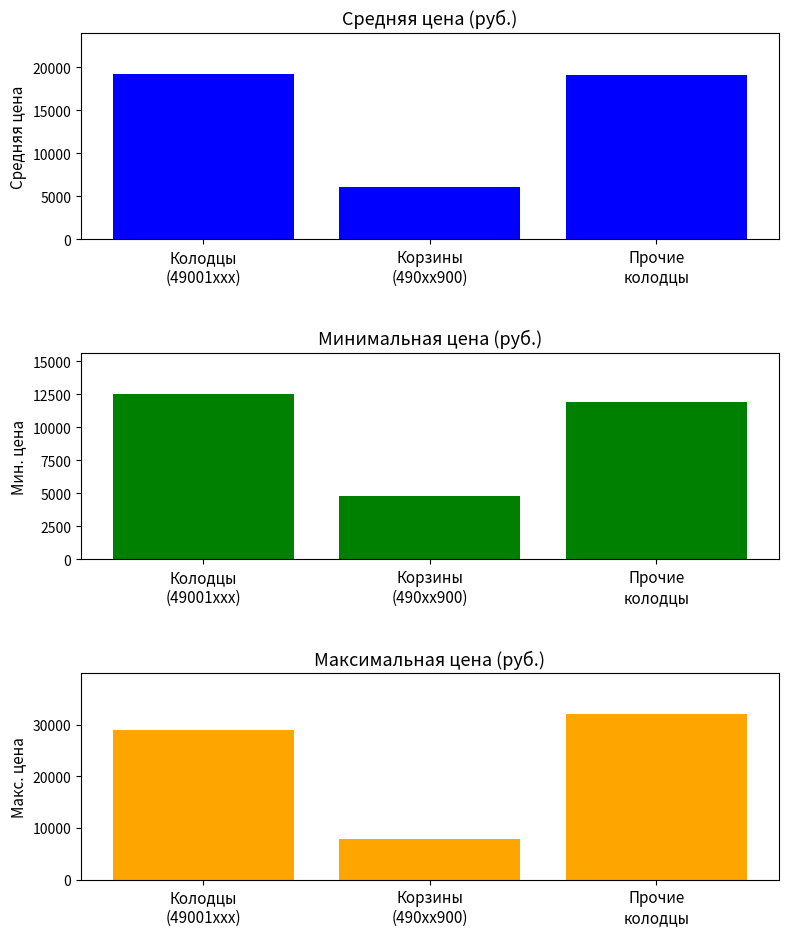

What is the highest value of the Максимальная цена series?

31968